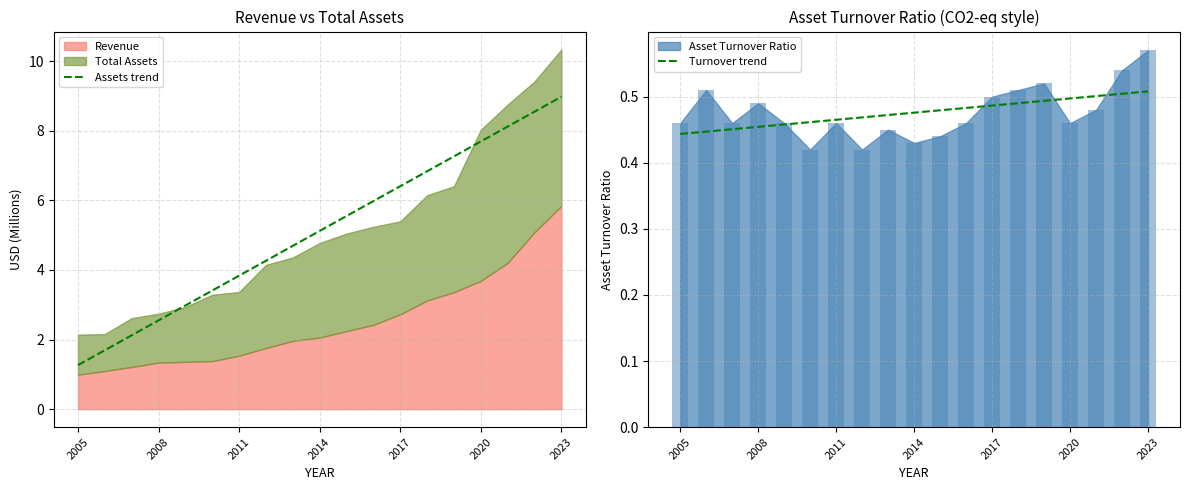

At which label does Assets trend first exceed 5?

2014